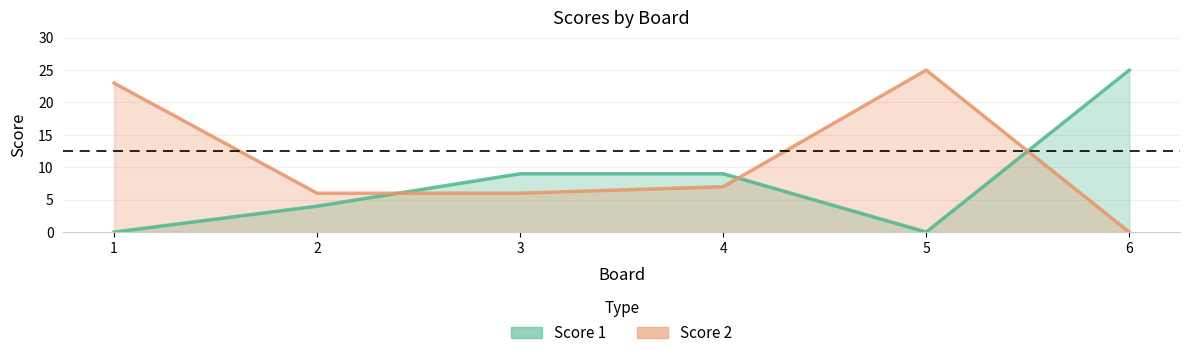

Count the Score 1 values in the range 0 to 9.

5